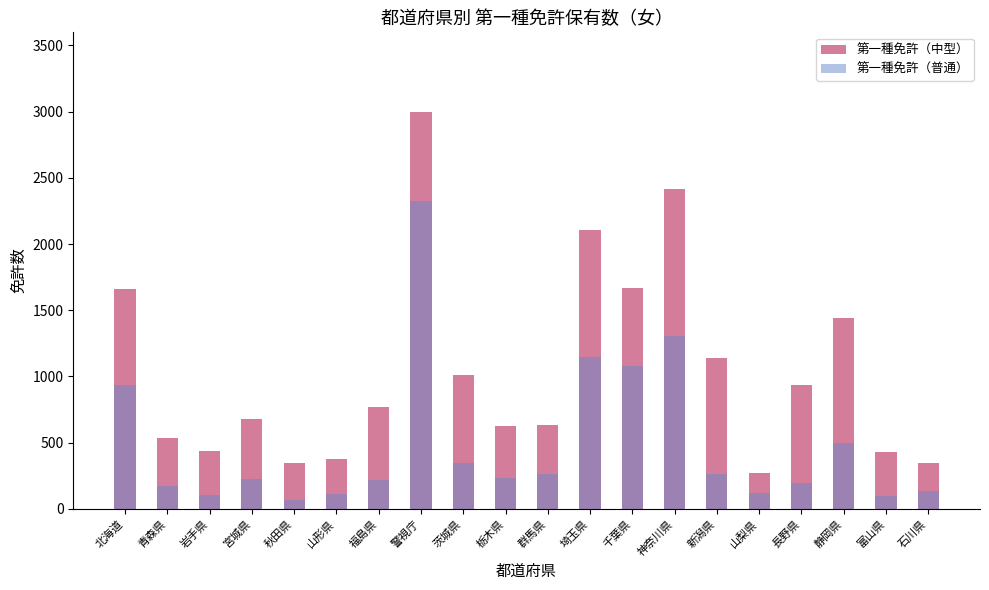

Which category has the lowest value in the 第一種免許（普通） series?

秋田県